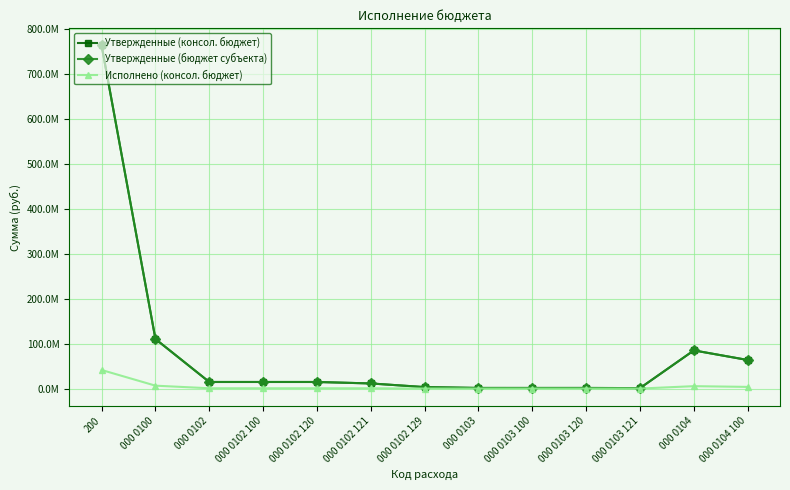

Where does the Утвержденные (бюджет субъекта) series first go above 14676916?

200